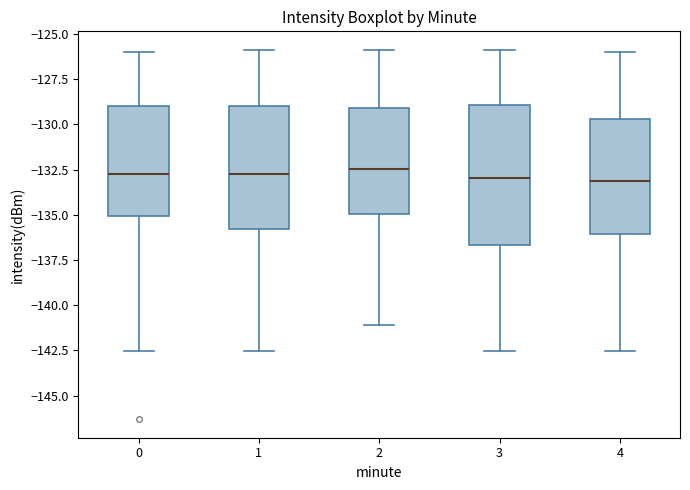

Reading left to right, transcribe this box plot: for each box, give where its median line is, the range the box spans, and where its two whiskers end, as read against the y-axis. The values are not printed on the chart, so give them approximately, as read against the axis.

0: median -132.5, box -135.0 to -129.0, whiskers -142.5 to -126.0
1: median -132.5, box -136.0 to -129.0, whiskers -142.5 to -126.0
2: median -132.5, box -135.0 to -129.0, whiskers -141.0 to -126.0
3: median -133.0, box -136.5 to -129.0, whiskers -142.5 to -126.0
4: median -133.0, box -136.0 to -129.5, whiskers -142.5 to -126.0